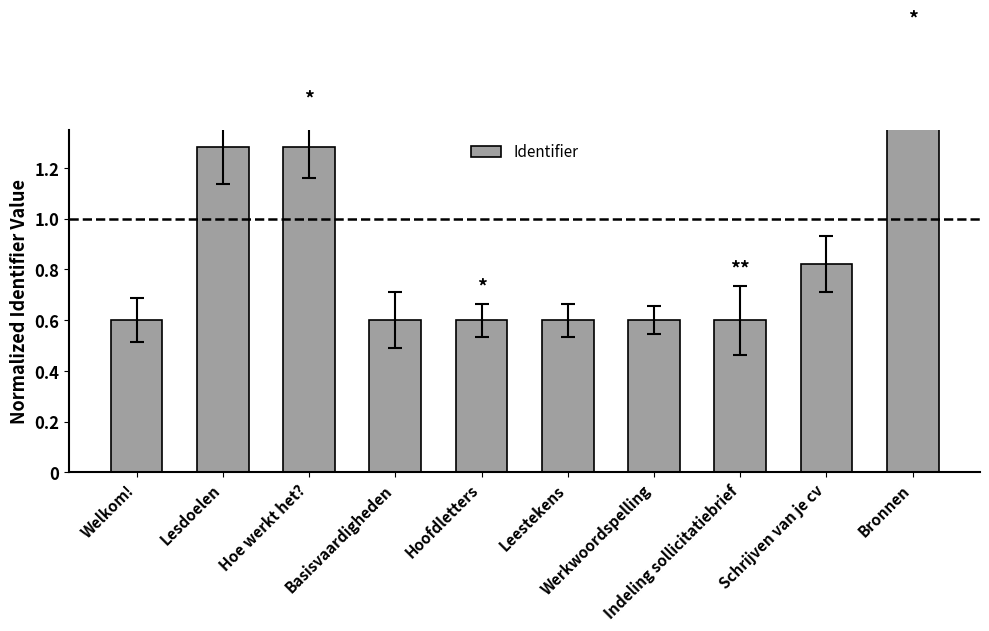

List the labels in order of value, largest first.

Bronnen, Lesdoelen, Hoe werkt het?, Schrijven van je cv, Indeling sollicitatiebrief, Werkwoordspelling, Leestekens, Hoofdletters, Basisvaardigheden, Welkom!